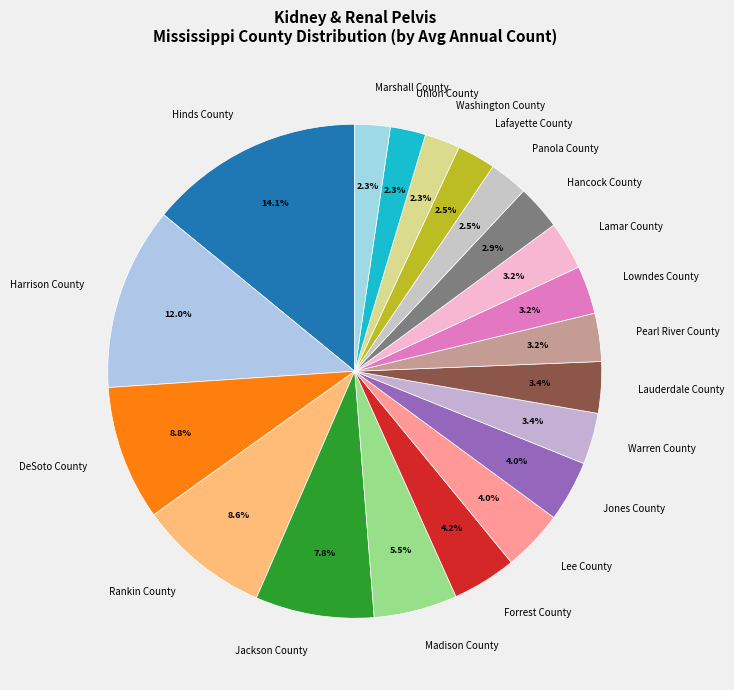

Does Jones County represent more than half of the total?

No